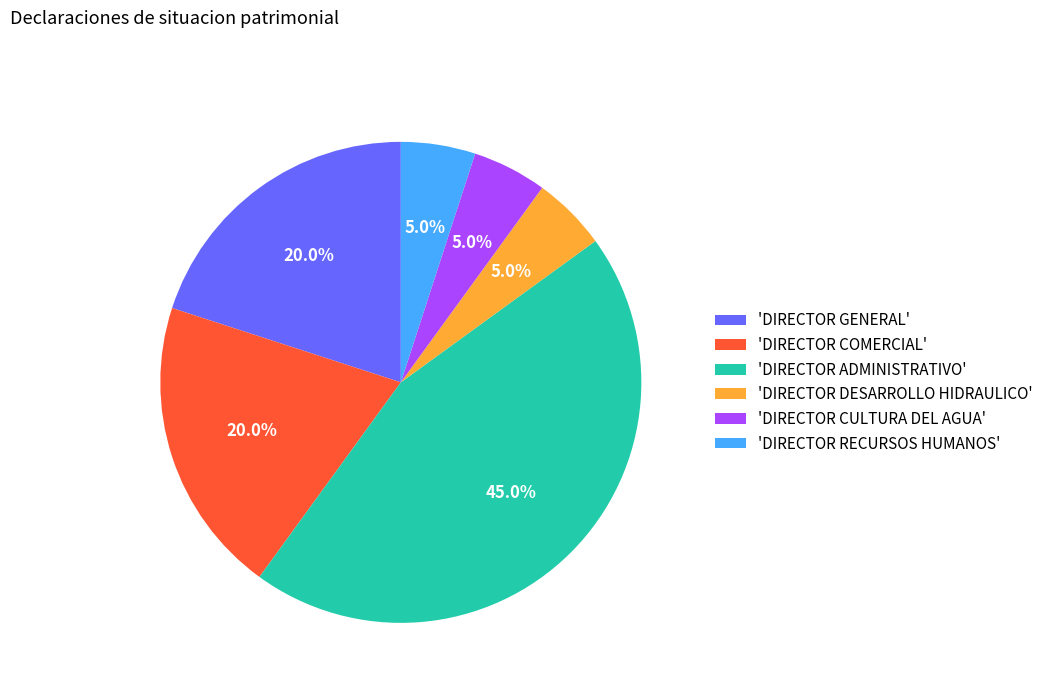

To the nearest percent, what is the average slice percentage?

17%